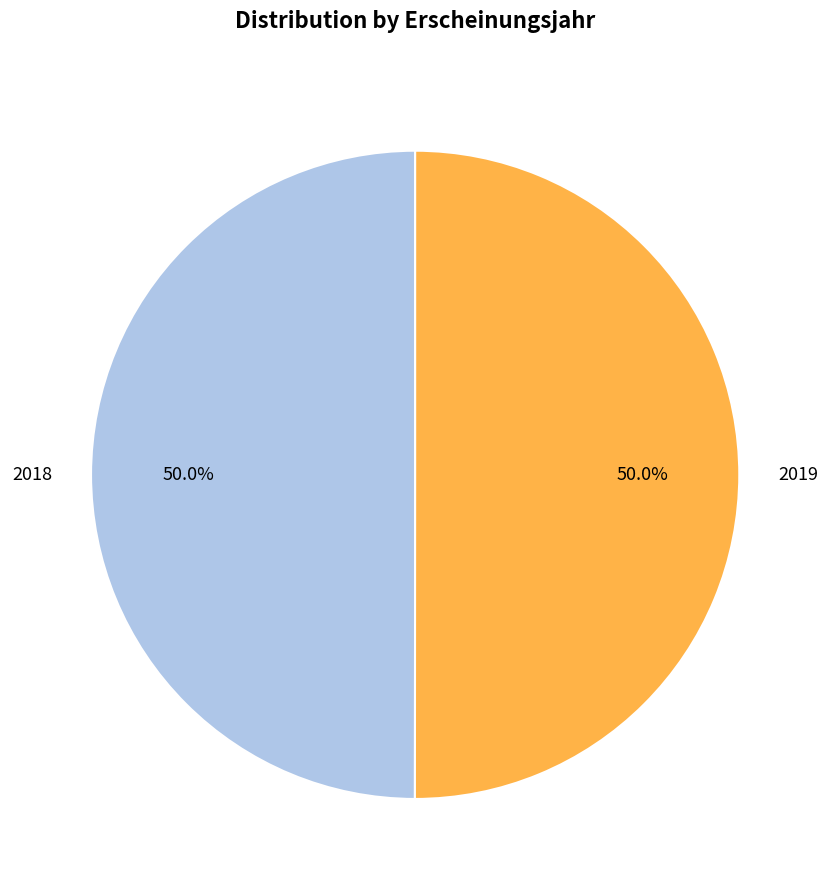

How many segments does this pie chart have?

2